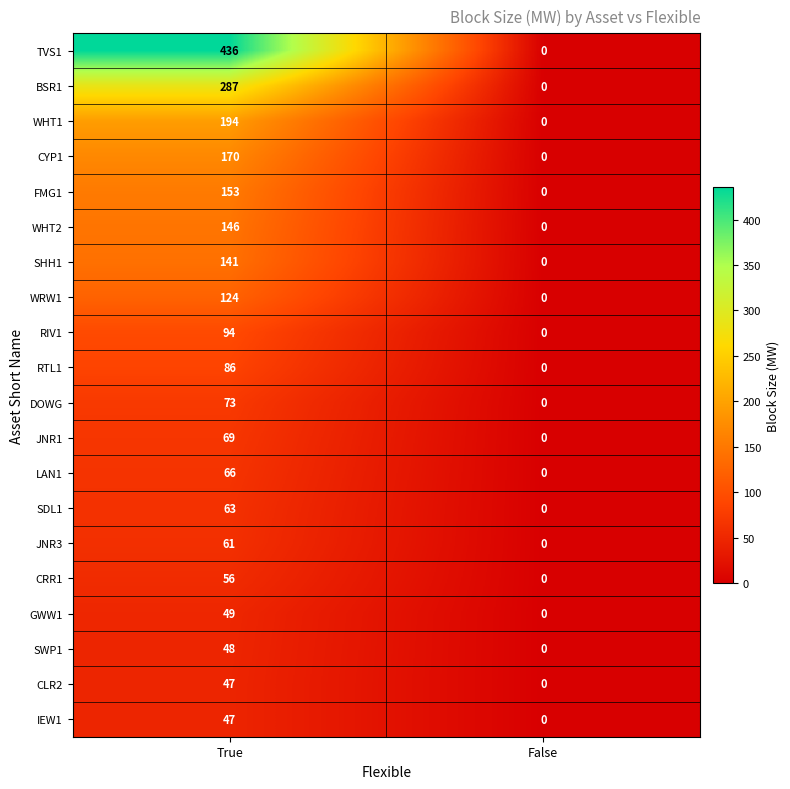

What is the difference between the SHH1 values at True and False?

141